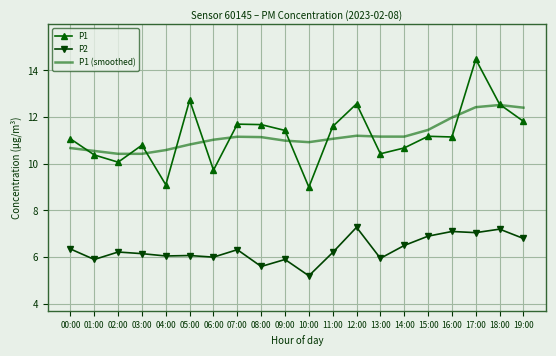

At which label does P2 first exceed 6?

00:00